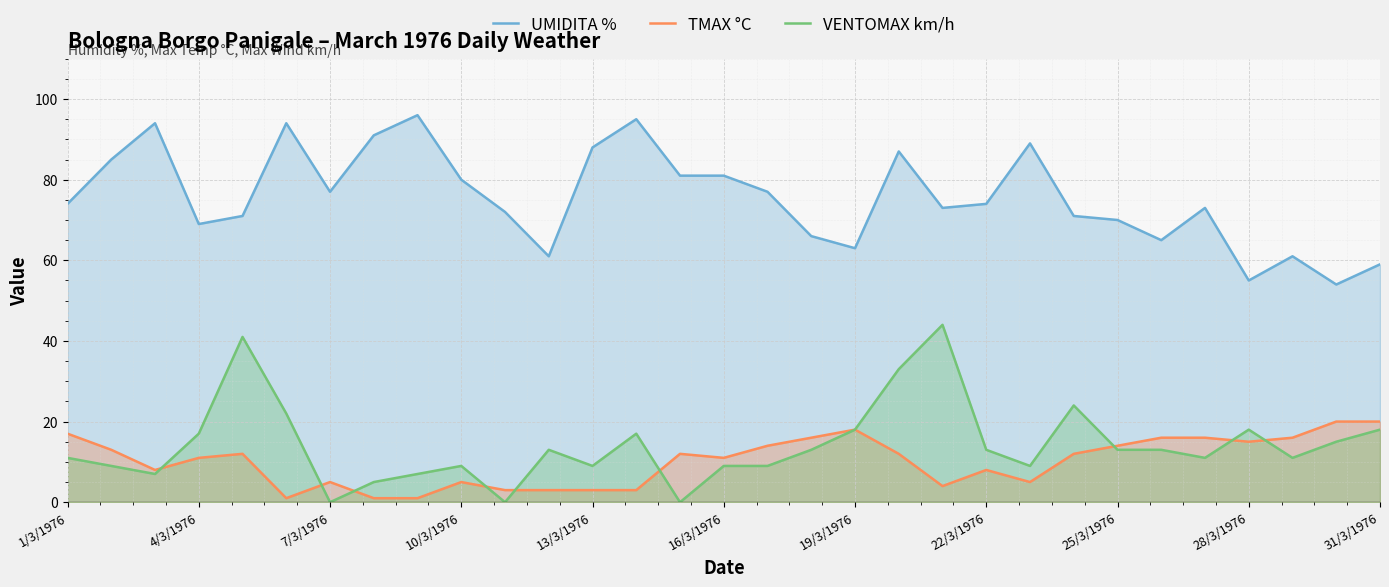

What is the greatest value displayed?

96